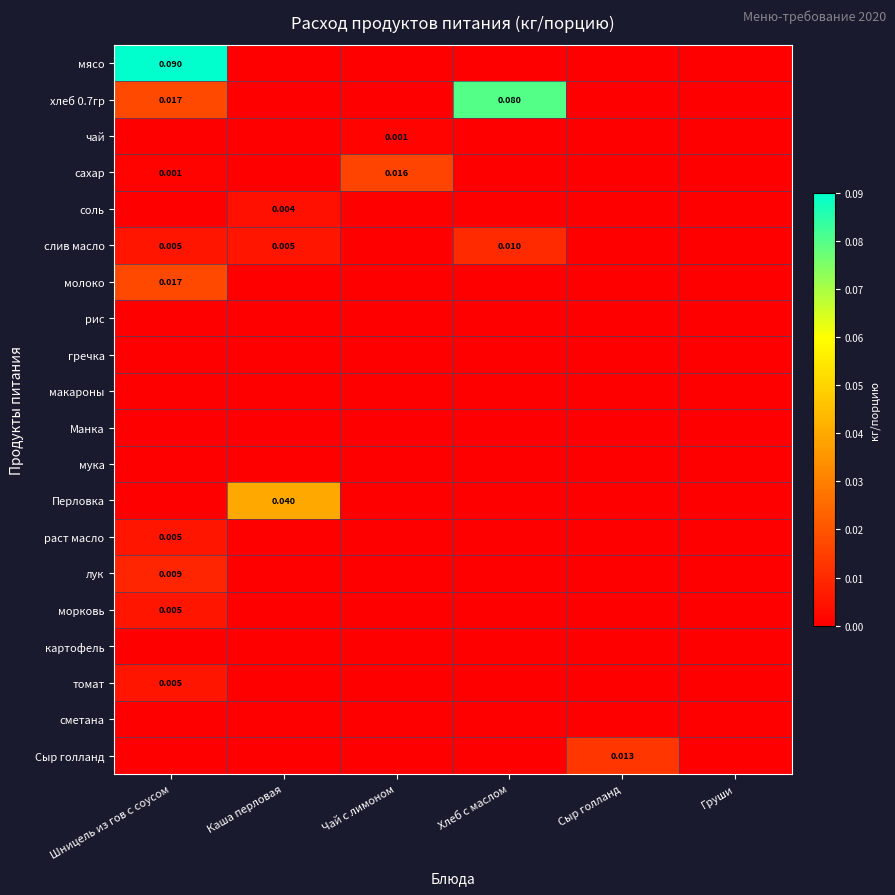

How many distinct data groups are displayed?

20